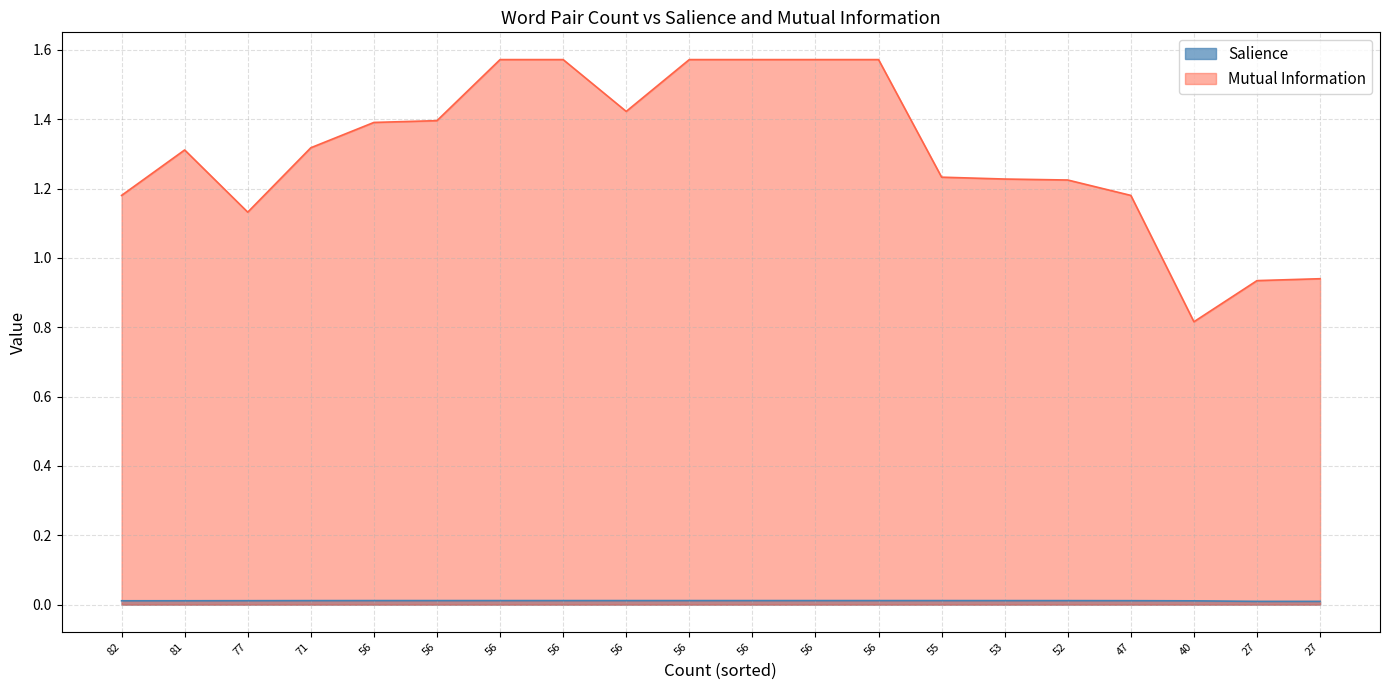

What are all the series names shown in the legend?

Salience, Mutual Information